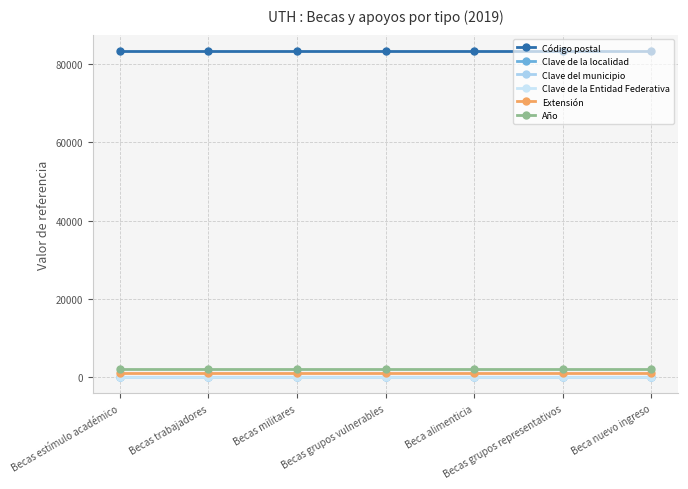

True or false: Extensión and Clave de la Entidad Federativa cross at least once.

False